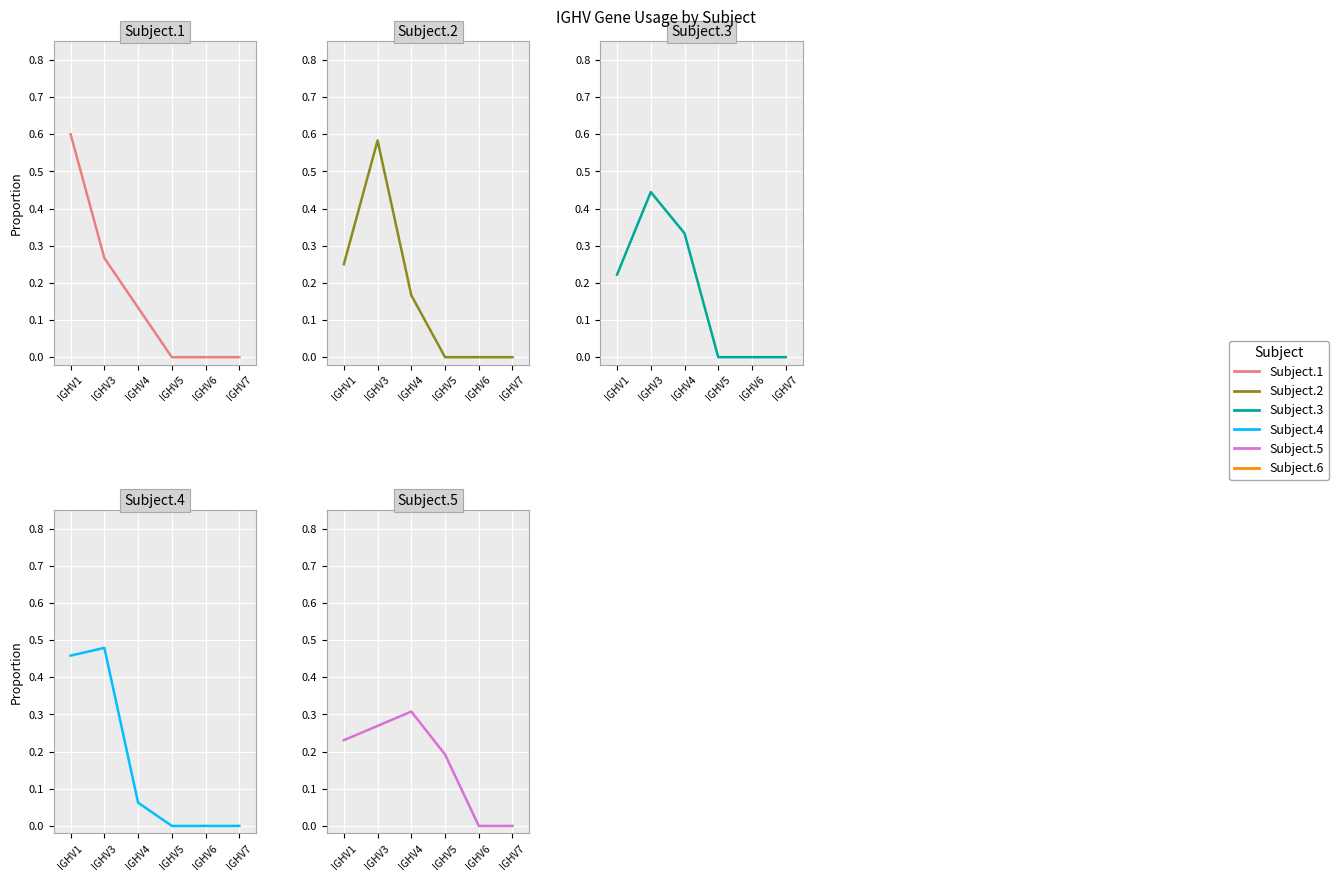

Where is Subject.4 nearest to the value 0?

IGHV5